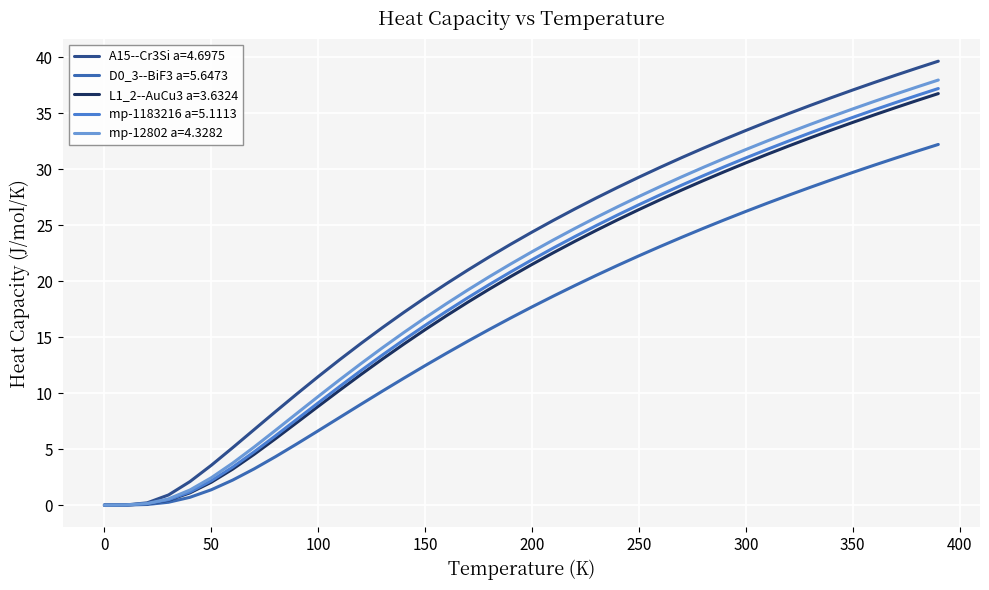

What is the maximum value shown in the chart?

39.6